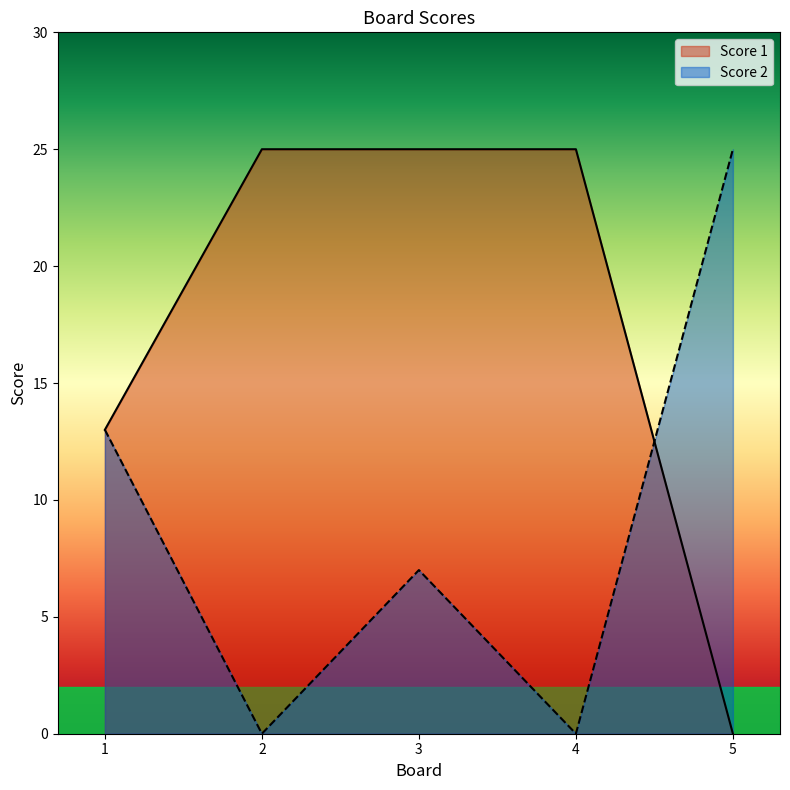

What is the approximate value of Score 1 at 4, to the nearest 5?

25